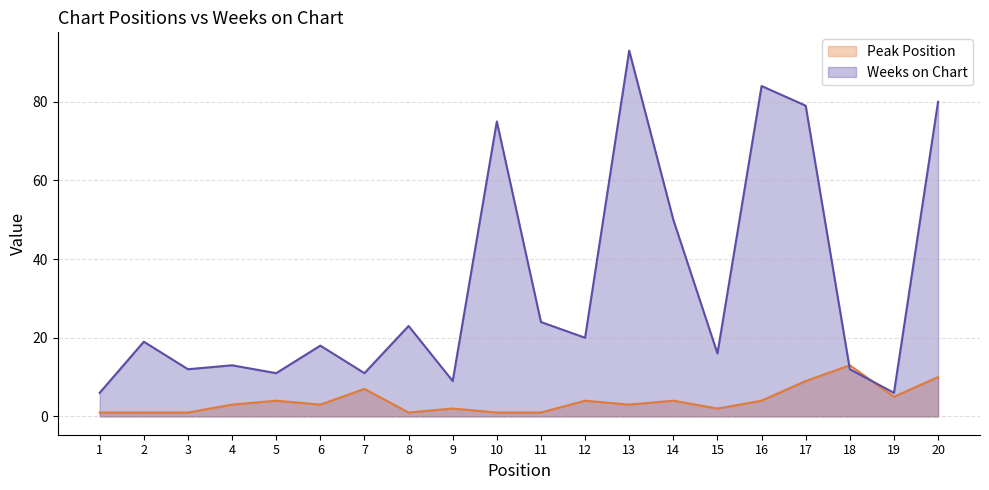

What is the difference between the second highest and minimum values in the Weeks on Chart series?

78